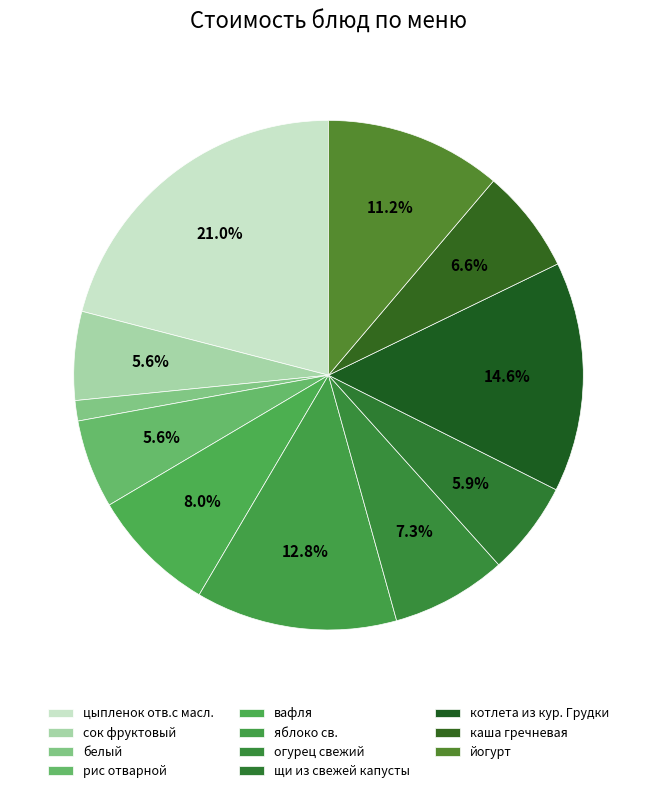

True or false: каша гречневая accounts for 7% of the total.

True